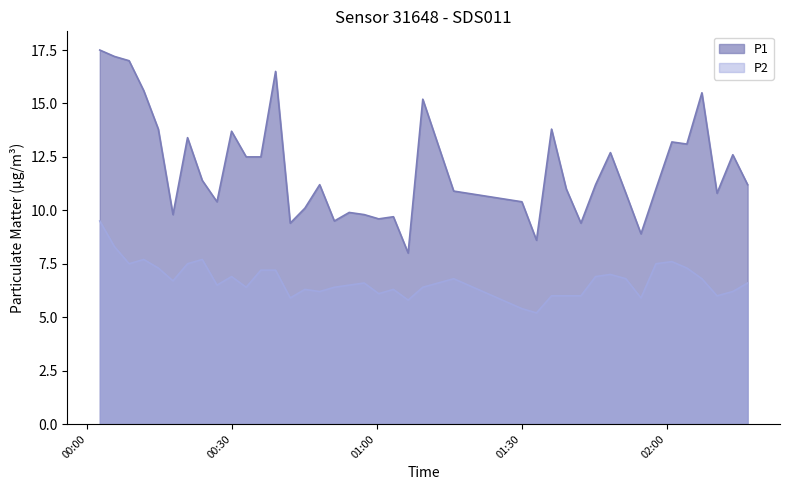

The value of P1 at 2022-09-24T01:39:13 is 11.0. True or false?

True